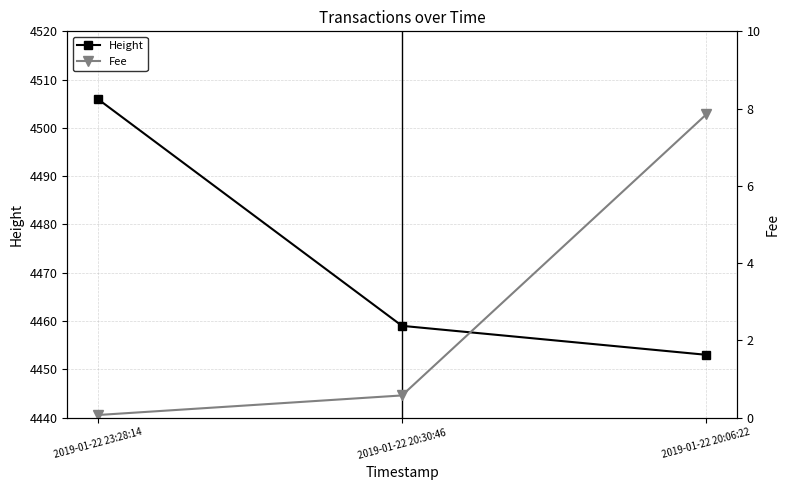

The value of Height at 2019-01-22 20:06:22 is 2387.9. True or false?

False